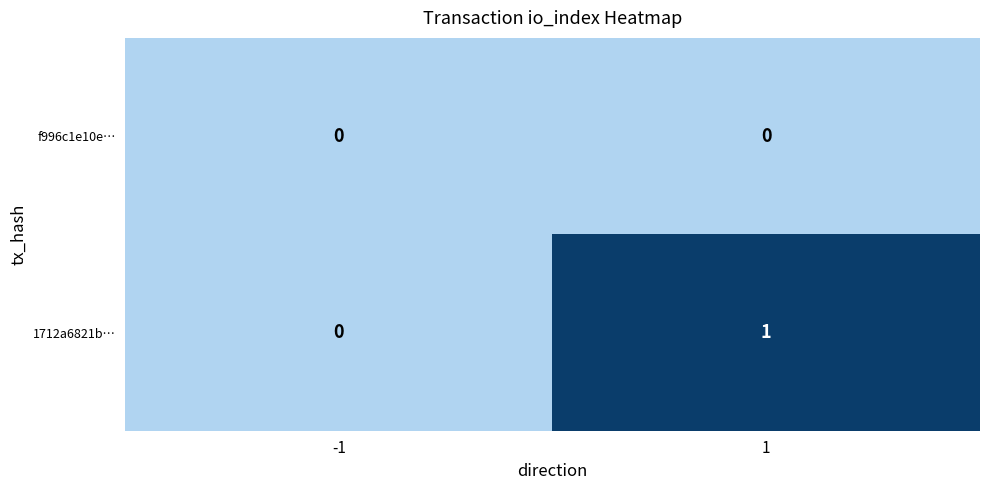

At 1, list the series in order from smallest to largest.

f996c1e10e…, 1712a6821b…